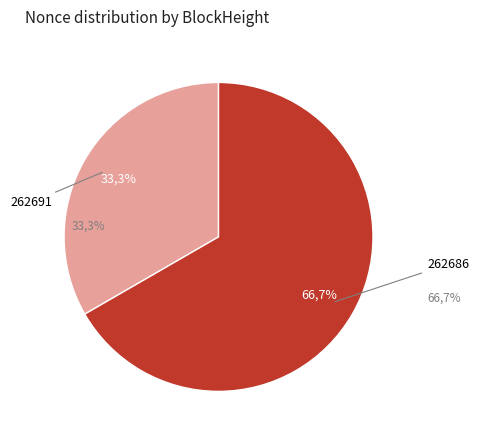

Which has a higher value, 262691 or 262686?

262686